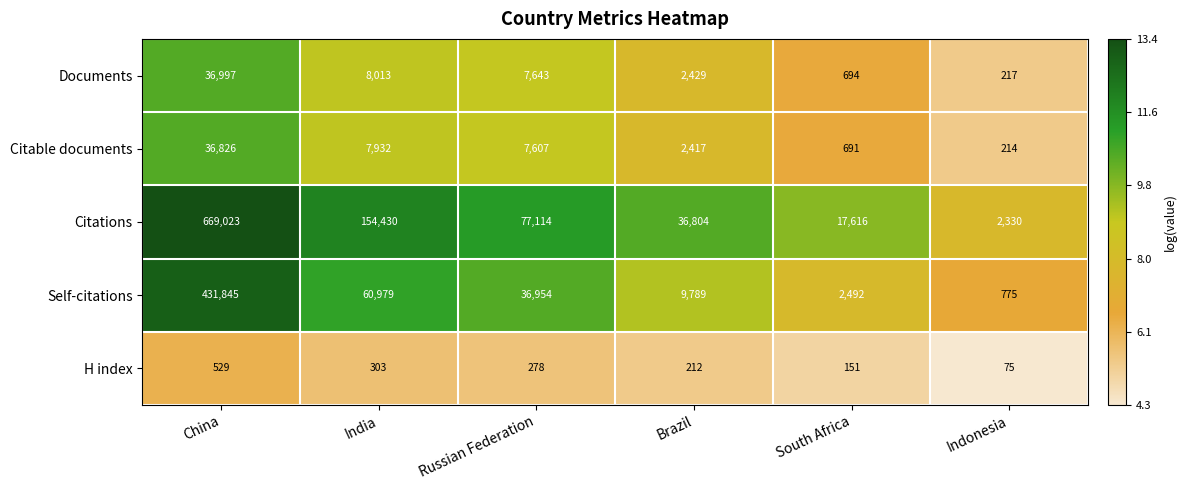

Rank the series by their maximum value, from highest to lowest.

Citations, Self-citations, Documents, Citable documents, H index